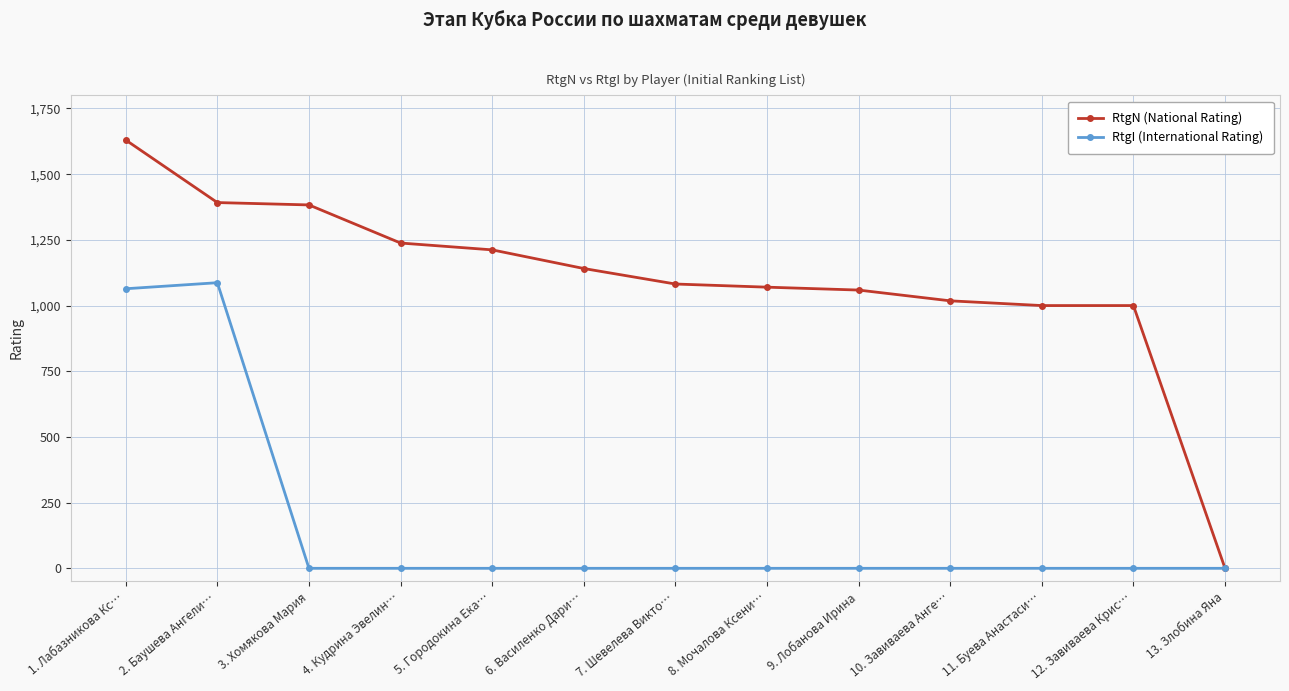

At how many categories does at least one series exceed 554?

12